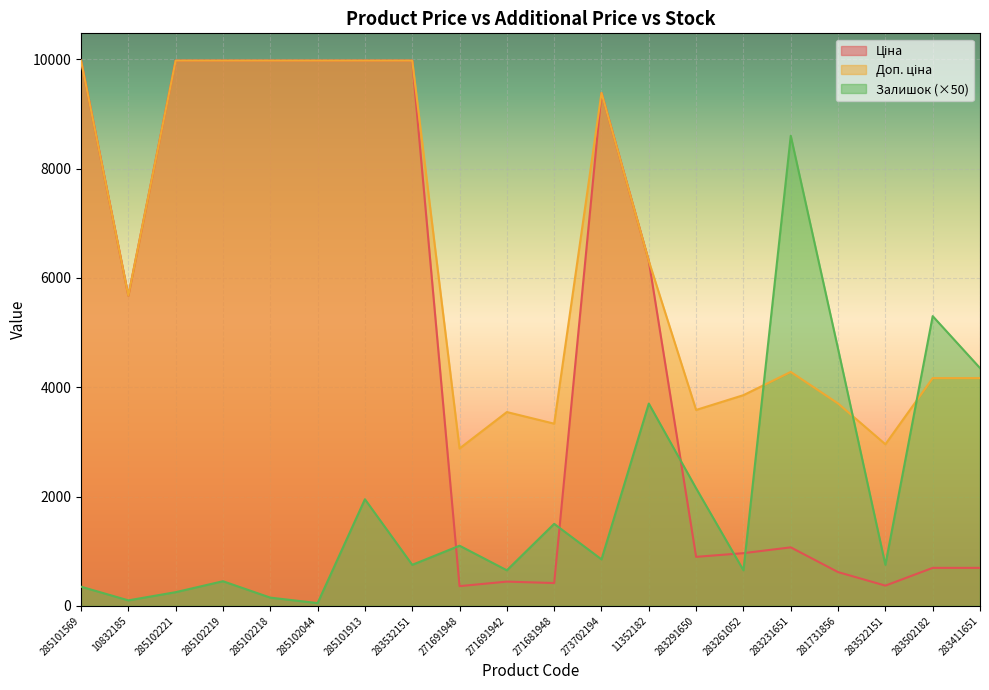

What position from the left is 283502182?

19